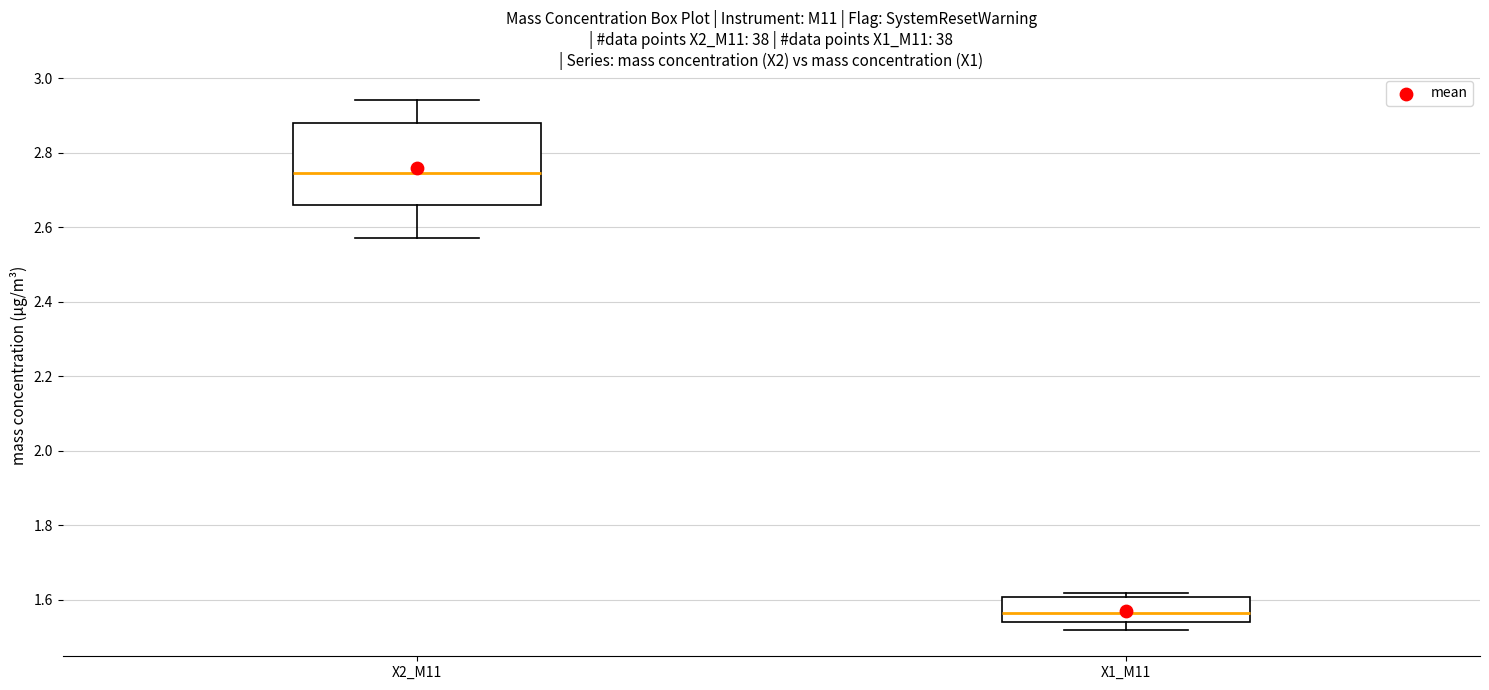

Which box's median line is the lowest?

X1_M11